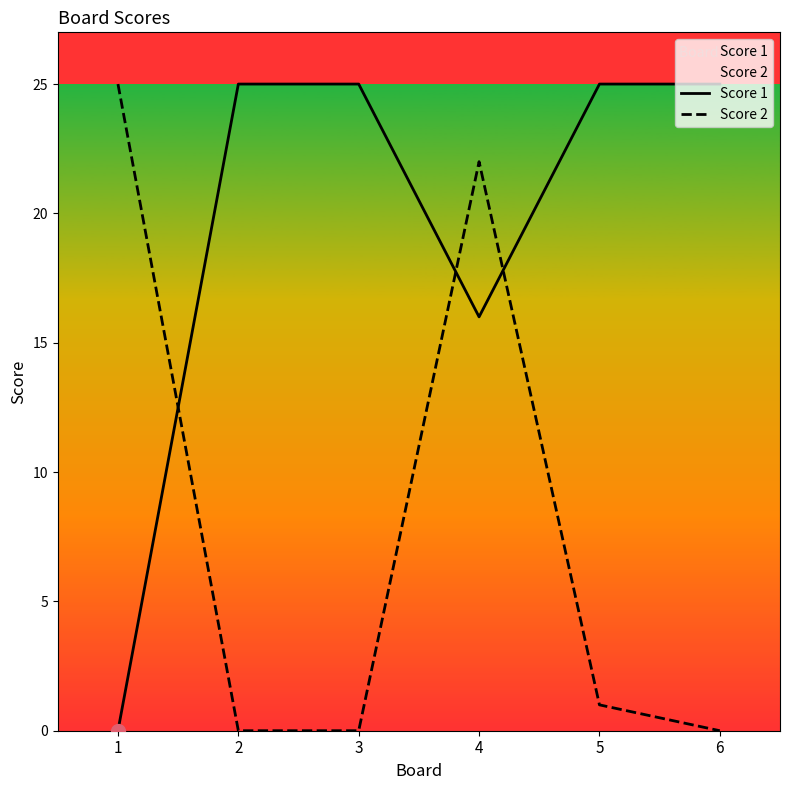

At how many categories does at least one series exceed 5?

6